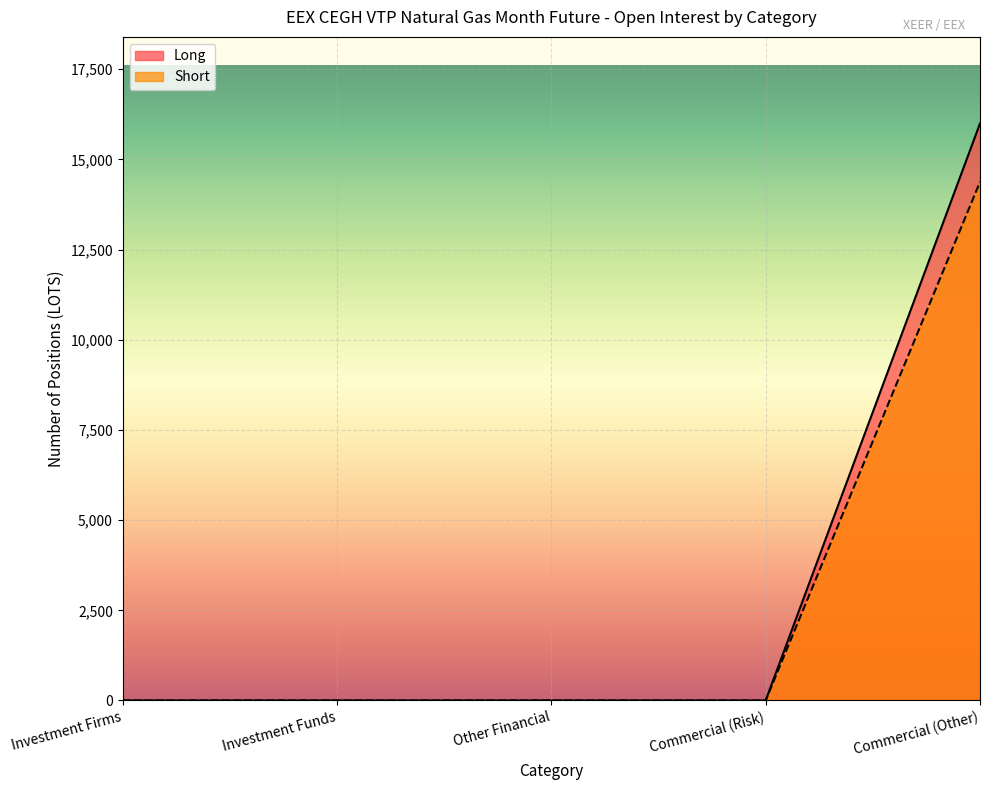

List the series in order of their peak value, lowest first.

Short, Long